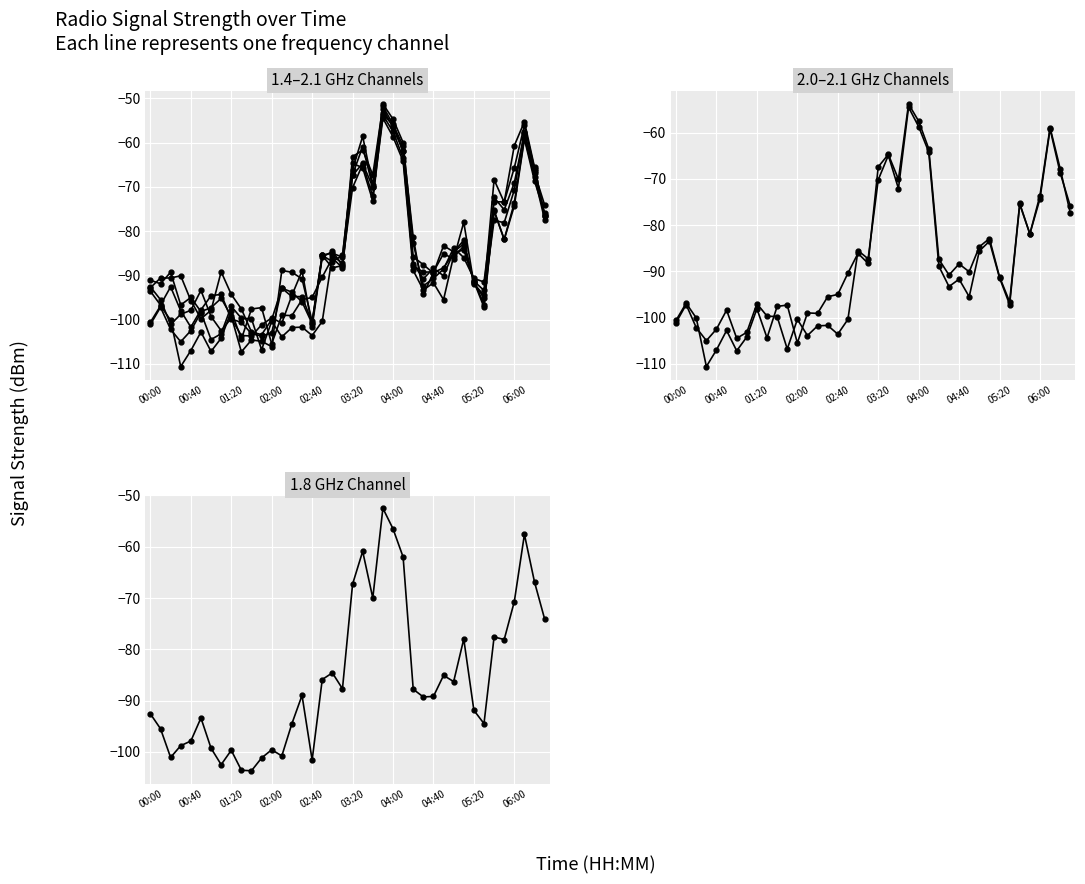

What is the value of the col_1.815 point at the 13th from the left?

-99.6